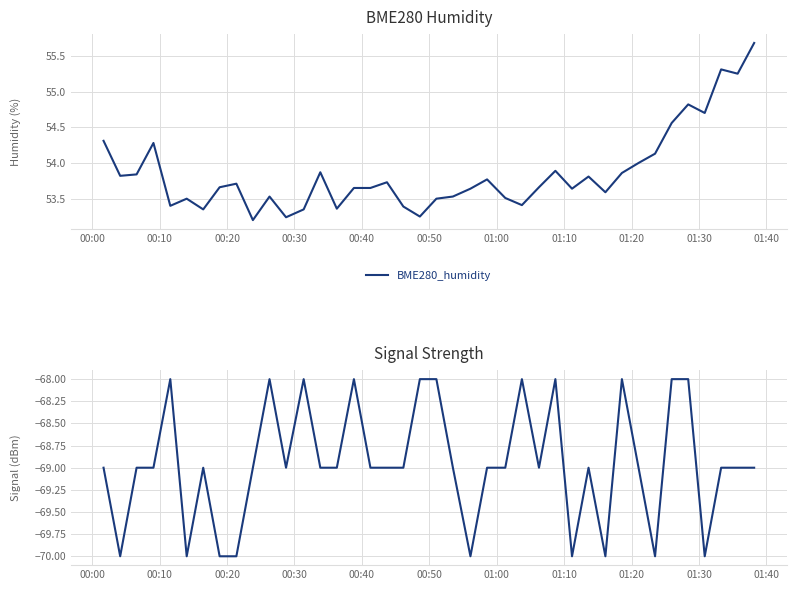

How many lines are shown in the chart?

2